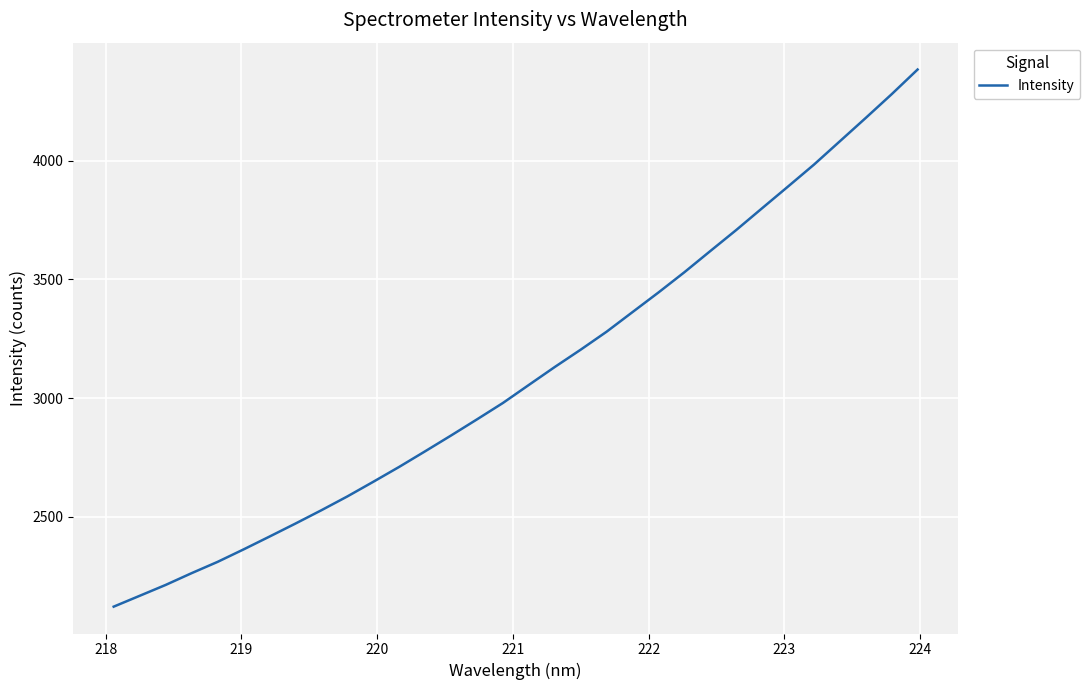

What is the smallest value displayed?

2120.6